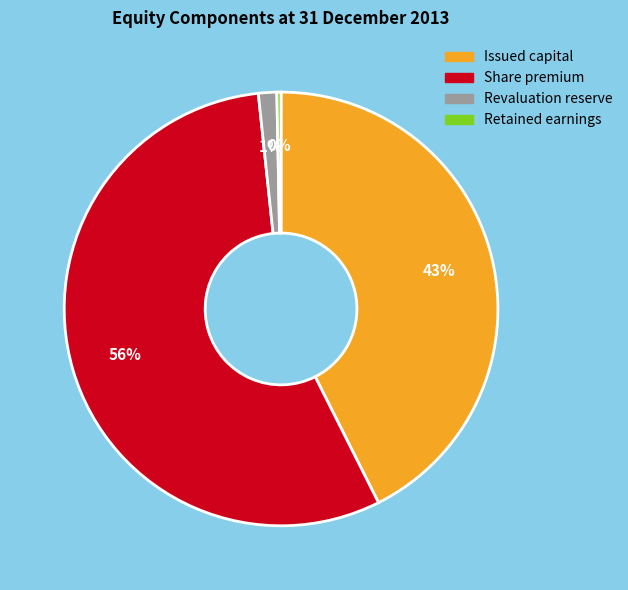

The Revaluation reserve slice represents 15% of the pie. True or false?

False